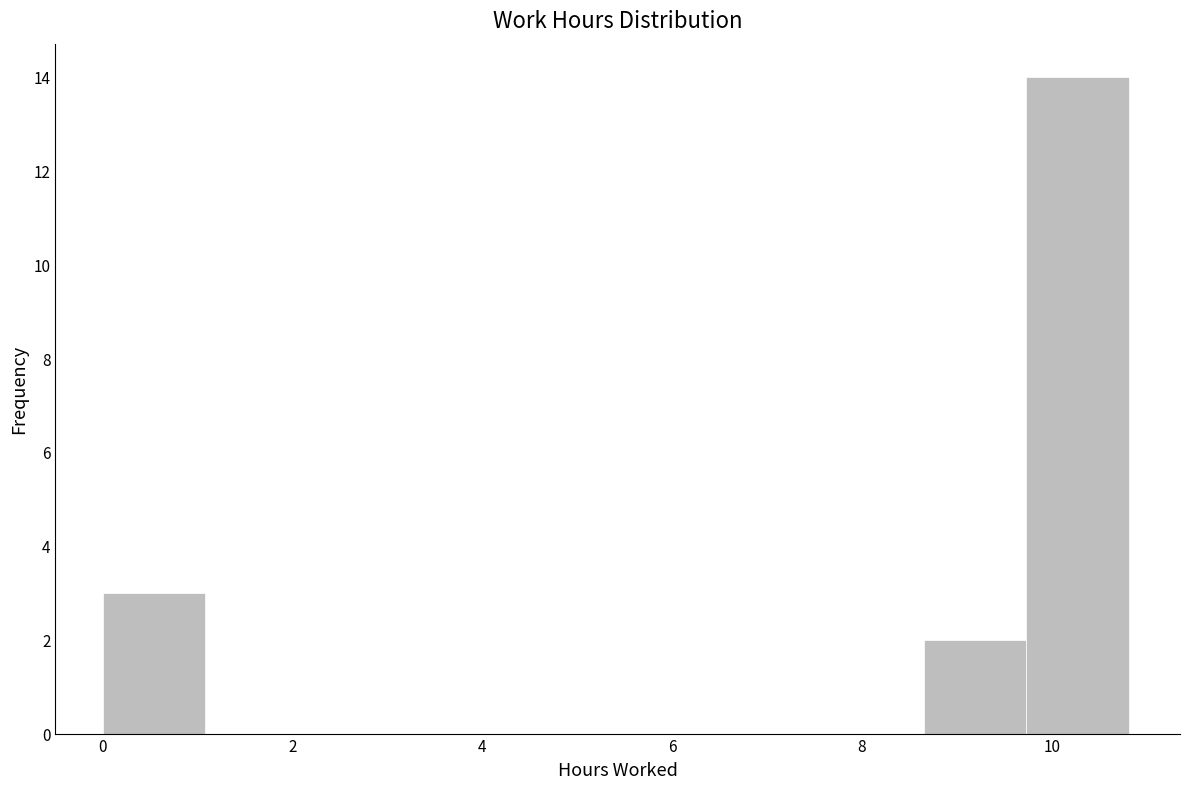

What is the height of the bar covering 0.0 to 1.0 on the x-axis? Neither the bar edges nor the heights are printed on the chart, so give them approximately, as read against the axes.

3